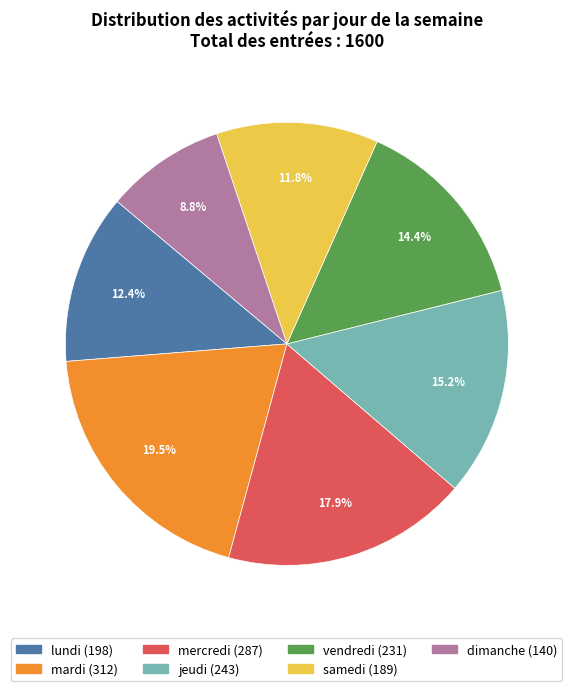

Count the number of slices in the pie.

7